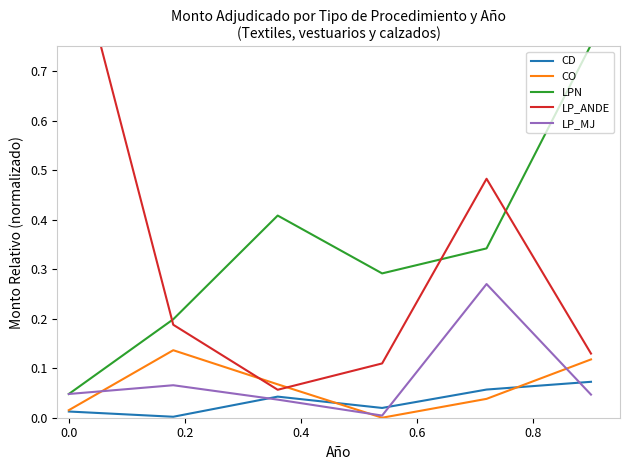

True or false: CO and LPN cross at least once.

False